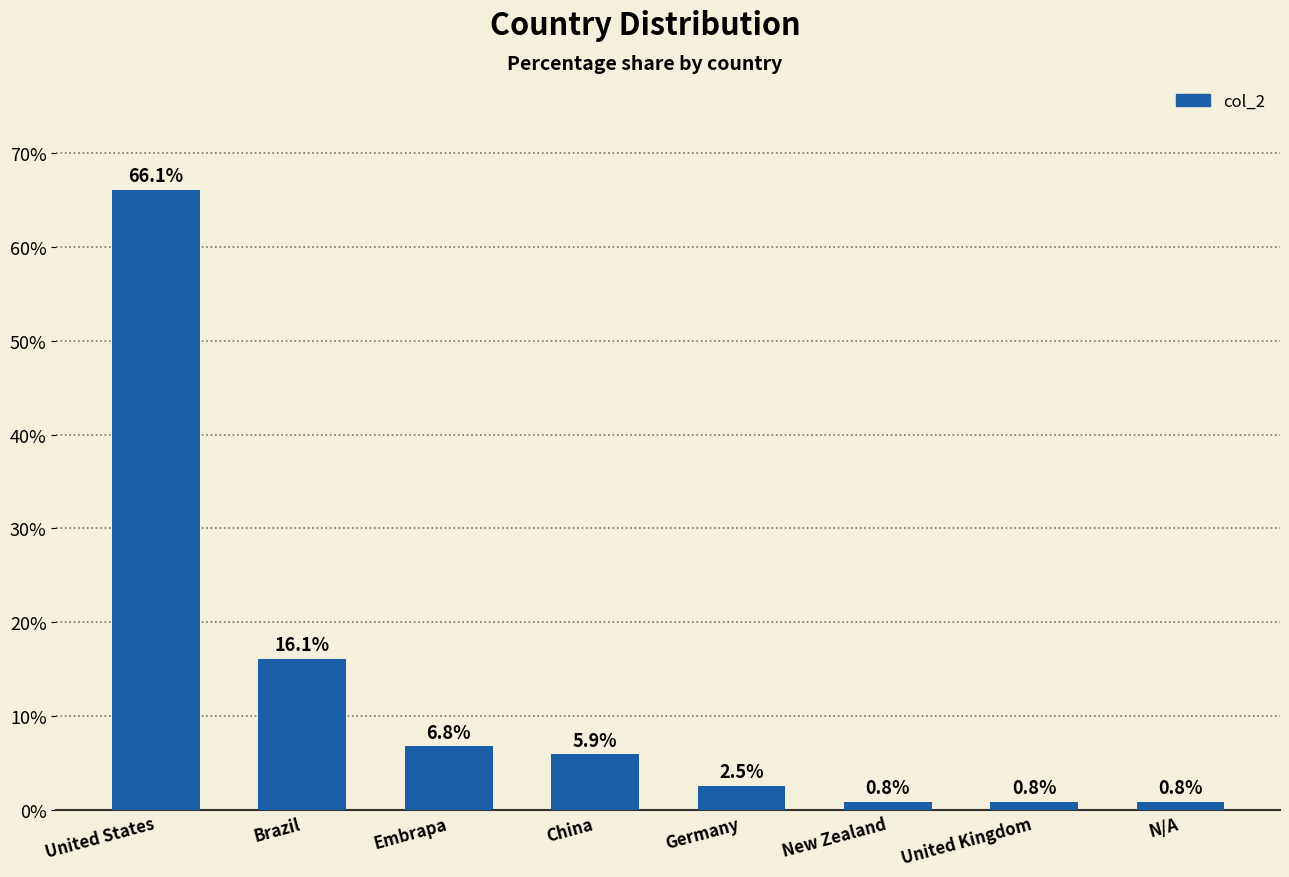

What is the label of the 5th bar from the right?

China